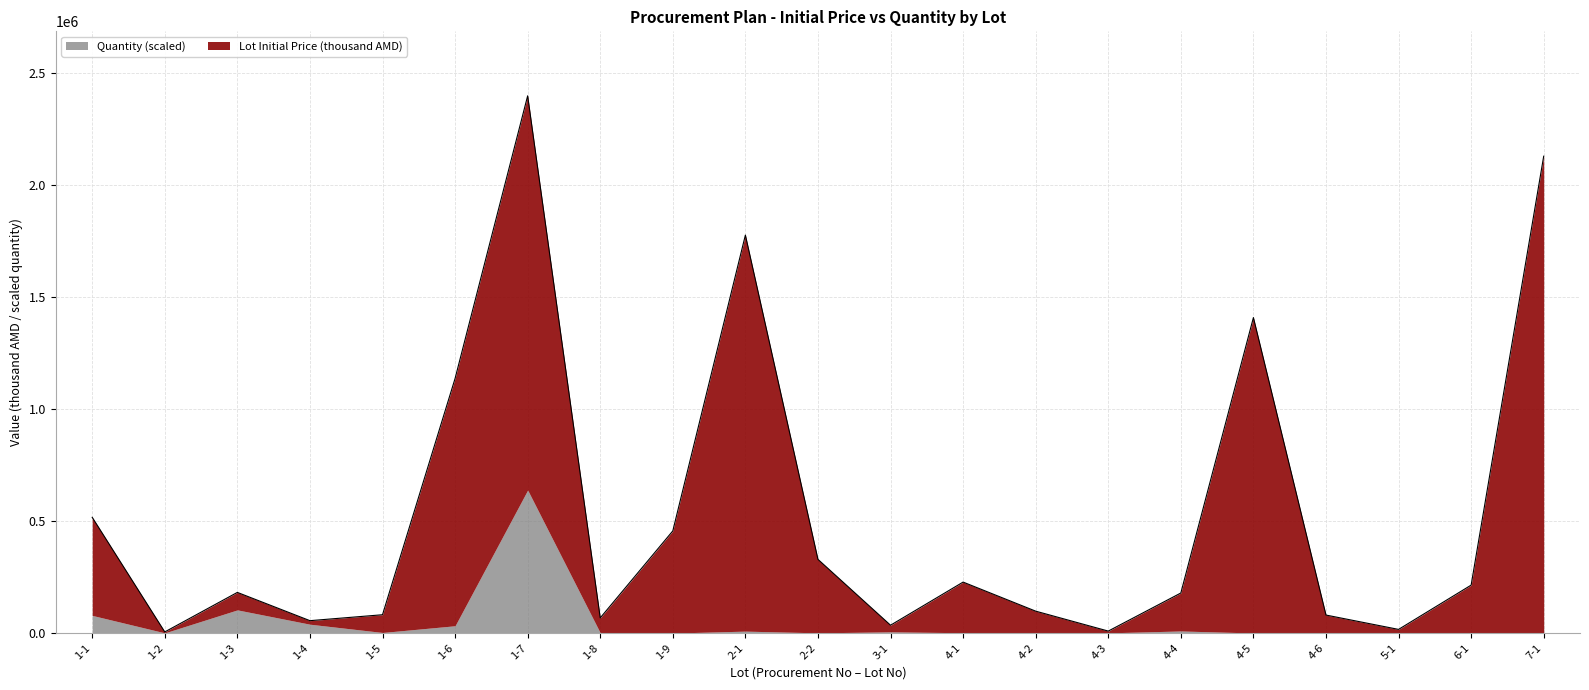

What is the greatest value displayed?

2398141.3